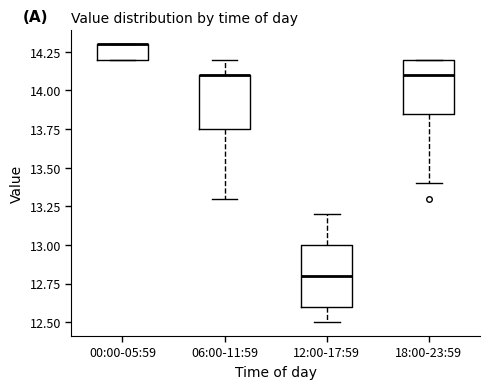

Reading left to right, transcribe this box plot: for each box, give where its median line is, the range the box spans, and where its two whiskers end, as read against the y-axis. The values are not printed on the chart, so give them approximately, as read against the axis.

00:00-05:59: median 14.30 (drawn on the box's upper edge), box 14.20 to 14.30, whiskers 14.20 to 14.30
06:00-11:59: median 14.10 (drawn on the box's upper edge), box 13.75 to 14.10, whiskers 13.30 to 14.20
12:00-17:59: median 12.80, box 12.60 to 13.00, whiskers 12.50 to 13.20
18:00-23:59: median 14.10, box 13.85 to 14.20, whiskers 13.40 to 14.20